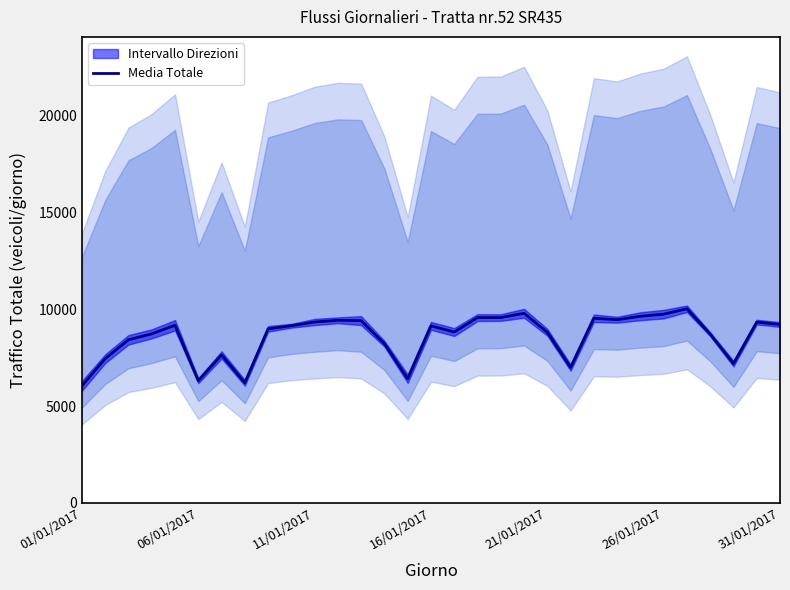

The chart shows a value of 9798.5 at 19. True or false?

True